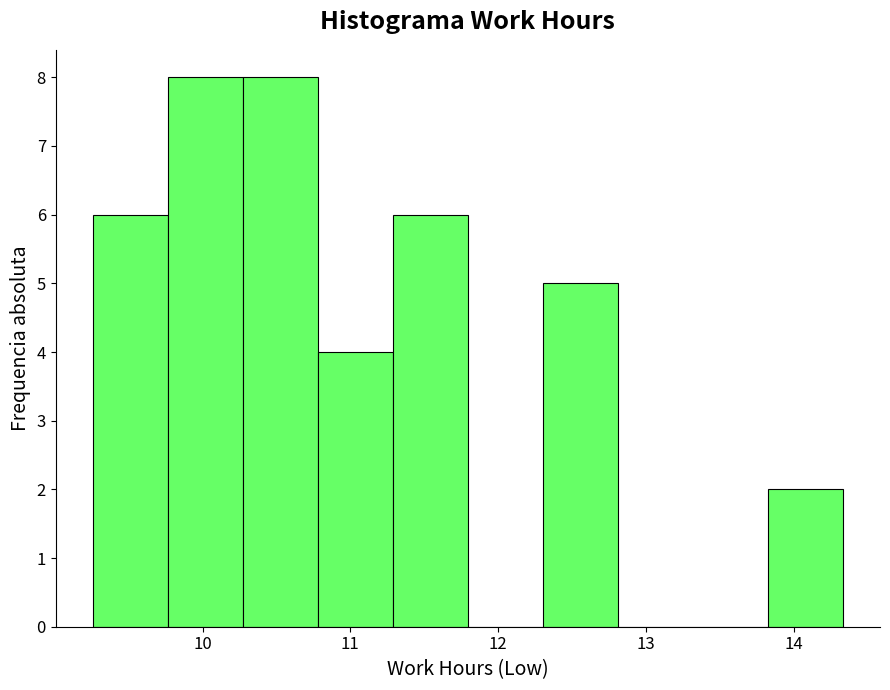

Reading left to right, list every bar in this chart as the range it spans on the x-axis followed by its height. Neither the bar edges nor the heights are printed on the chart, so give them approximately, as read against the axes.

9.3 to 9.8: 6
9.8 to 10.3: 8
10.3 to 10.8: 8
10.8 to 11.3: 4
11.3 to 11.8: 6
11.8 to 12.3: 0
12.3 to 12.8: 5
12.8 to 13.3: 0
13.3 to 13.8: 0
13.8 to 14.3: 2